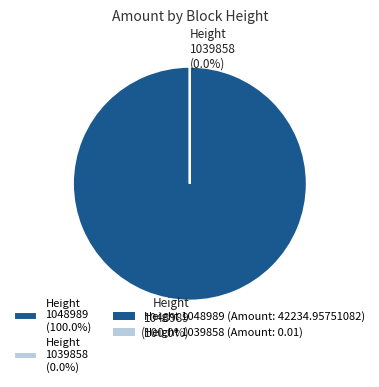

How many segments does this pie chart have?

2